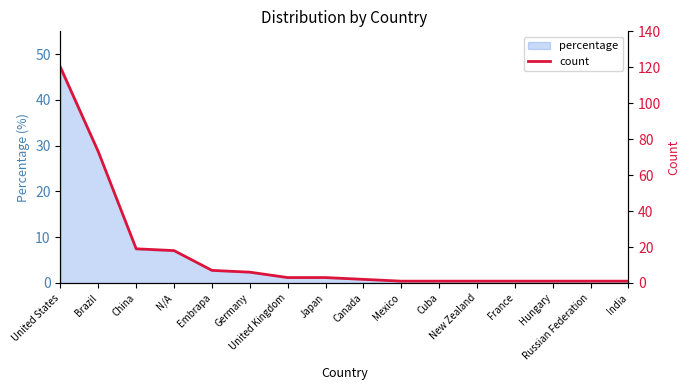

How many data points are less than 3?

8